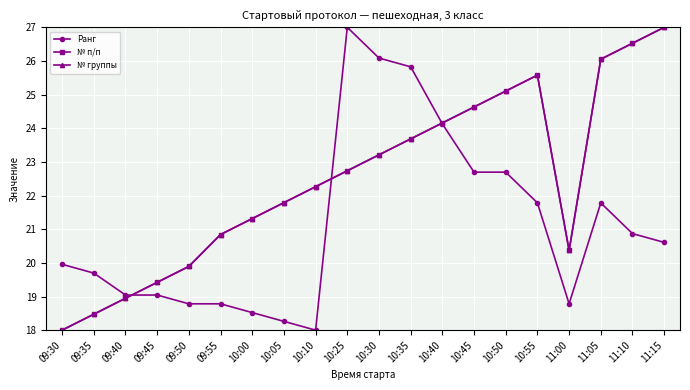

What is the label of the 10th point from the left?

10:25